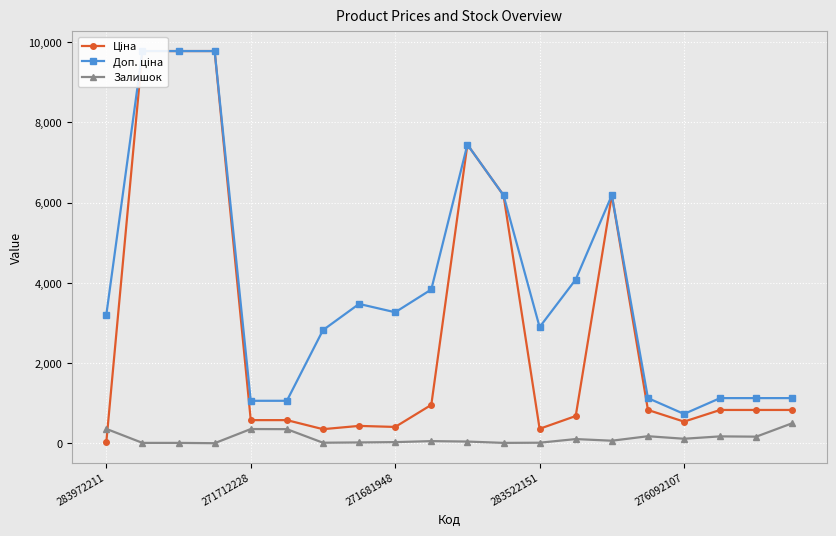

Is it true that Ціна equals 352.6 at 6?

True